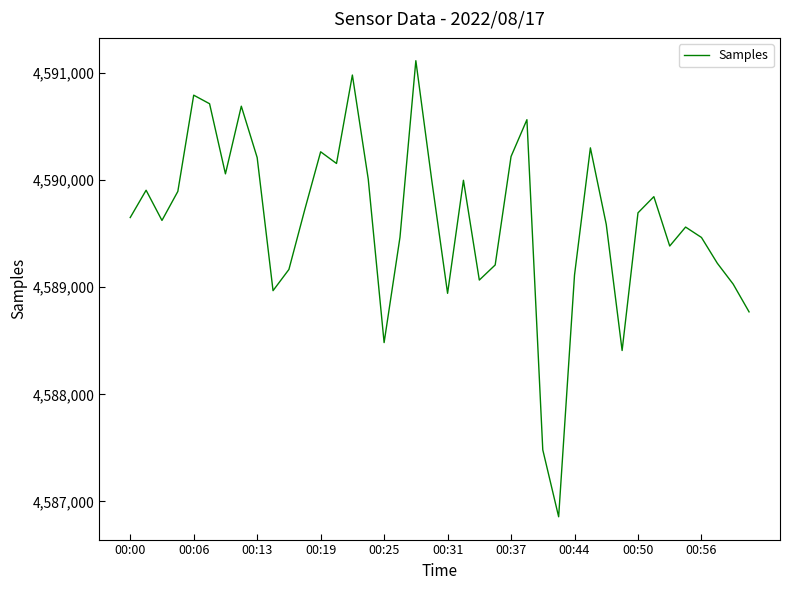

What is the minimum value shown in the chart?

4586856